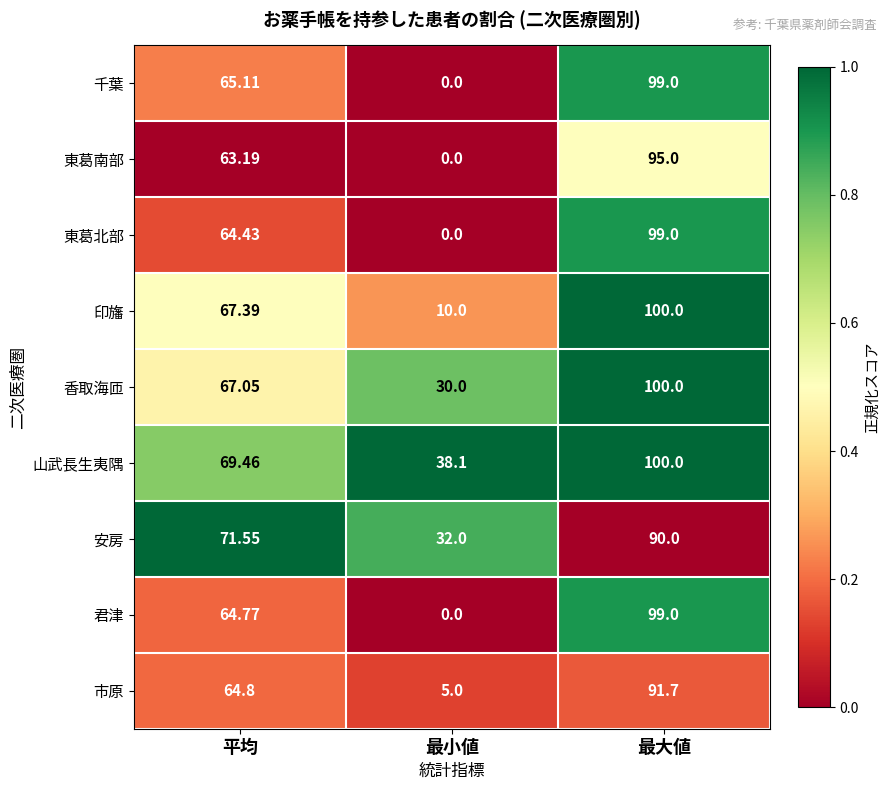

At which category is the sum across all series the highest?

最大値